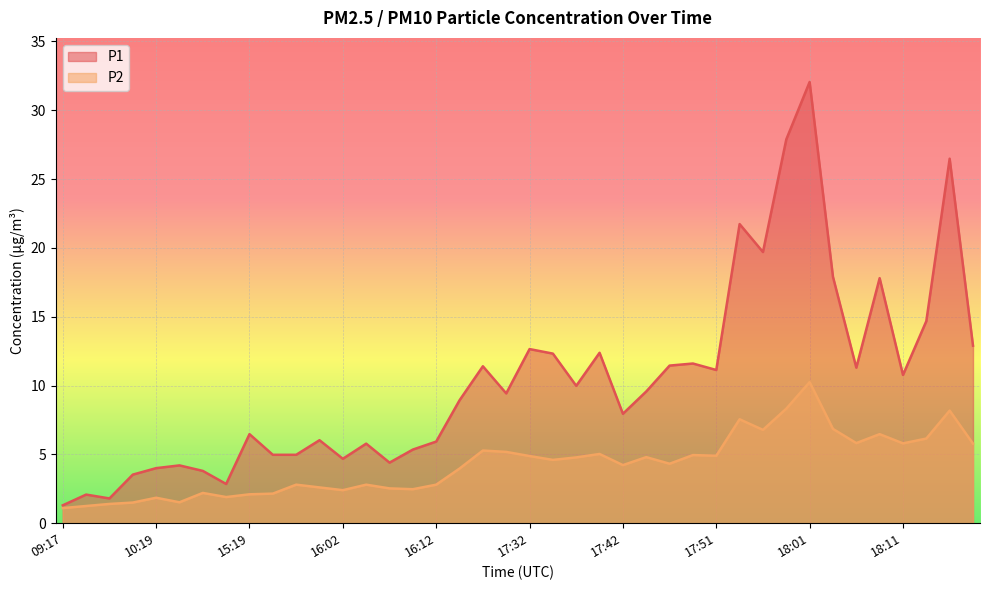

True or false: P1 has a value of 17.8 at 18:08.

True